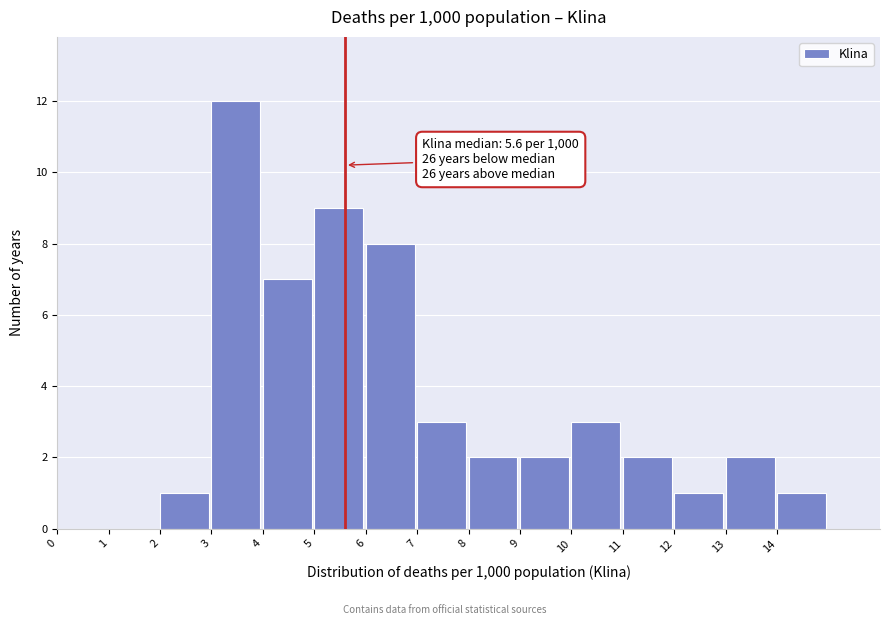

Over which range of the x-axis is the bar tallest?

3 to 4